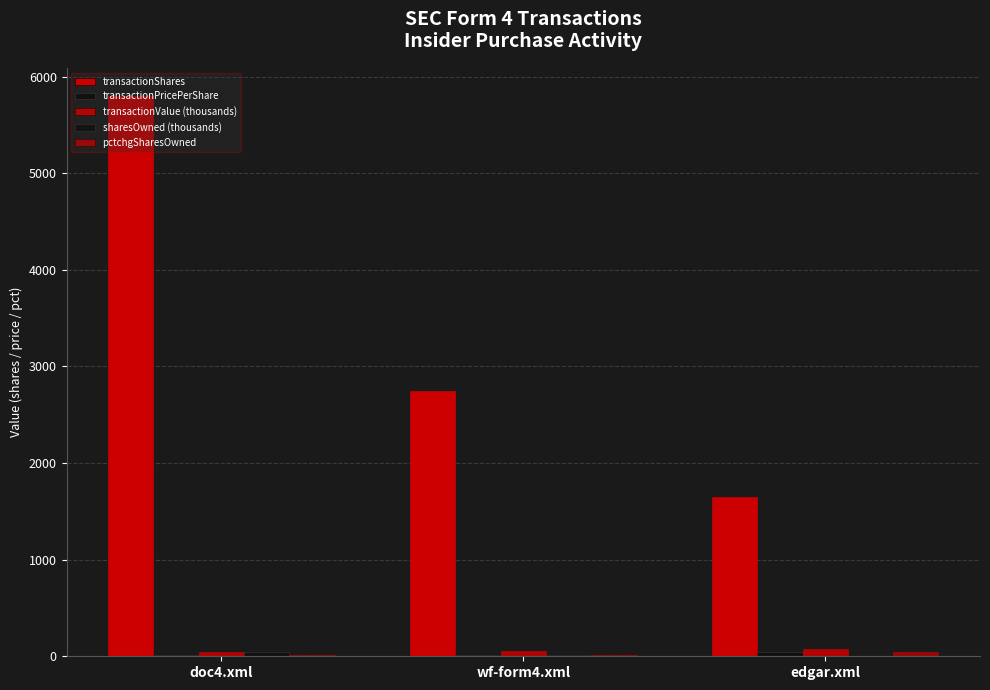

How many data points does each series have?

3